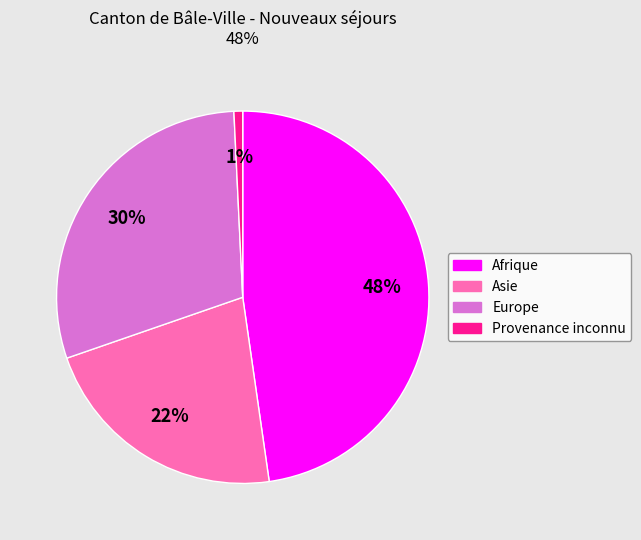

Is the sum of Afrique and Europe greater than half?

Yes